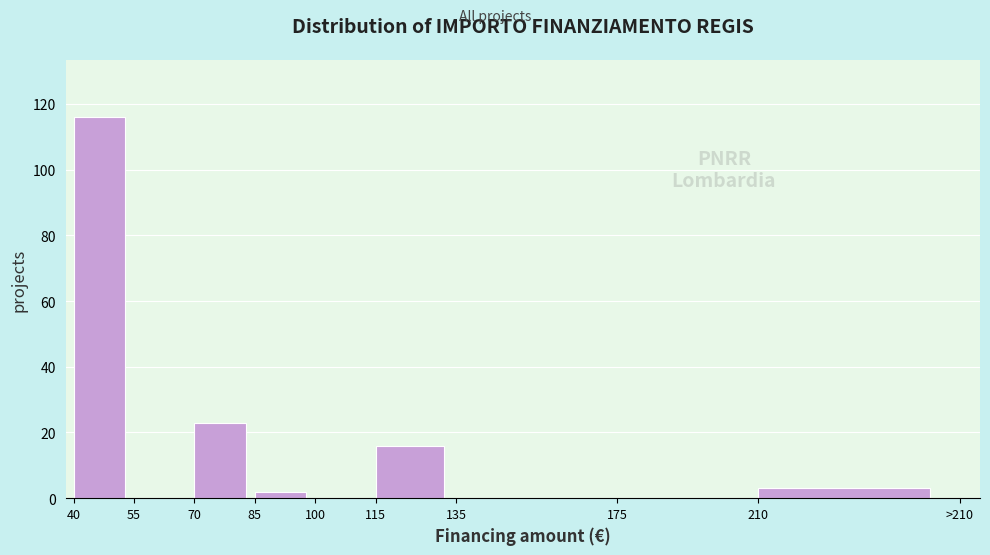

Reading right to left, transcribe all the data shown in this chart.

210=3	175=0	135=0	115=16	100=0	85=2	70=23	55=0	40=116